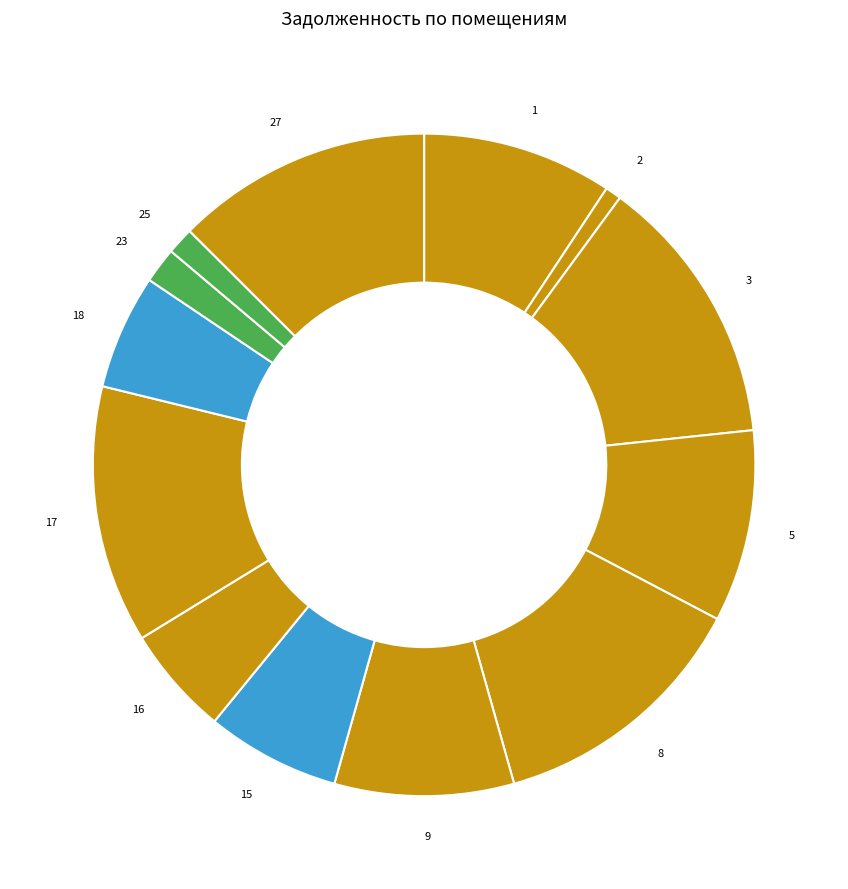

Count the number of slices in the pie.

13